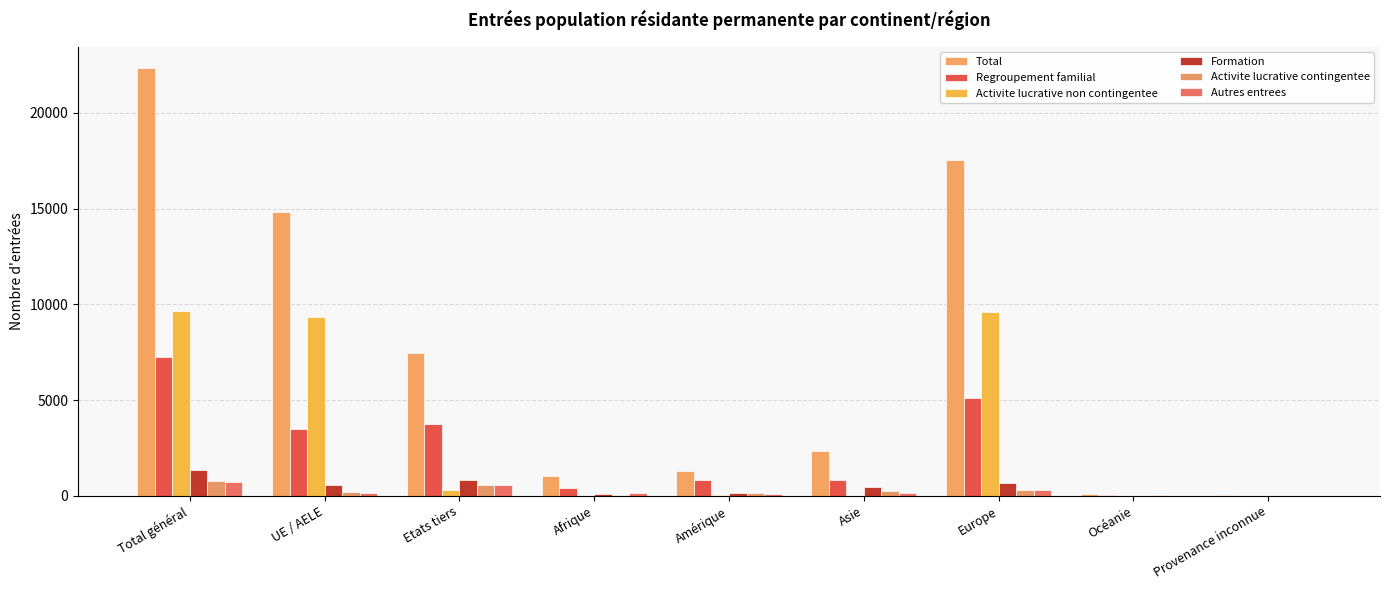

What is the value of the Activite lucrative non contingentee bar at the 5th from the left?

16